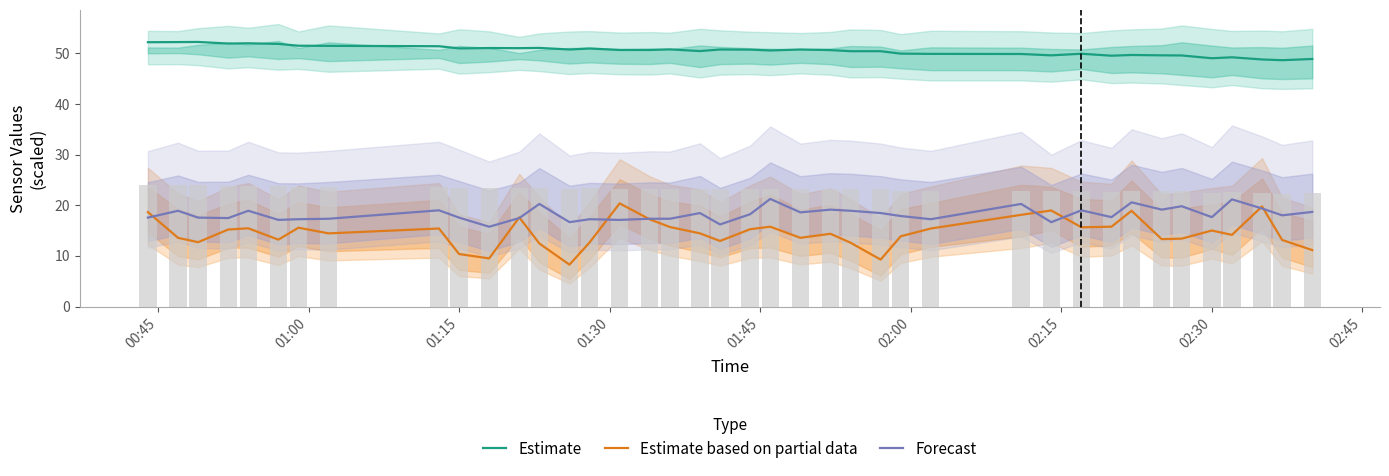

How many groups of bars are there?

40